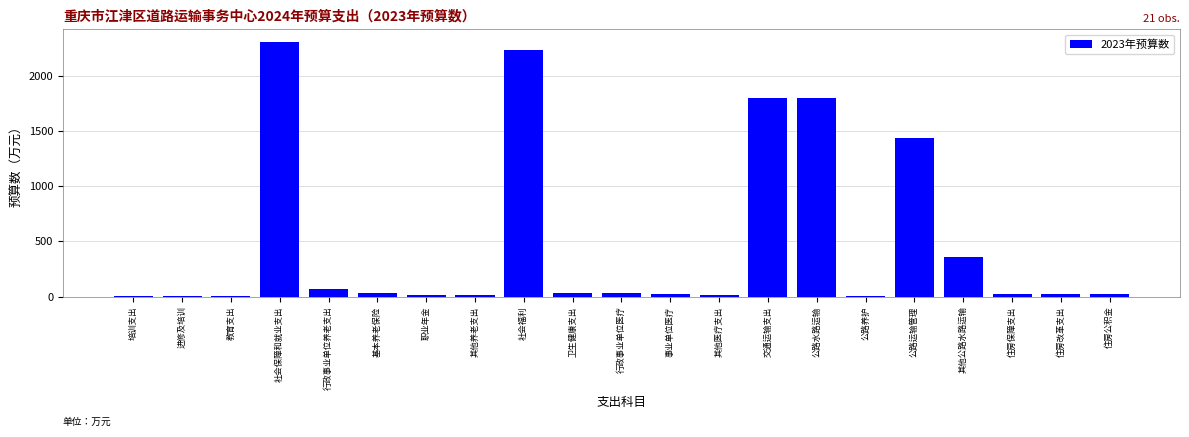

Which has a higher value, 其他公路水路运输 or 交通运输支出?

交通运输支出